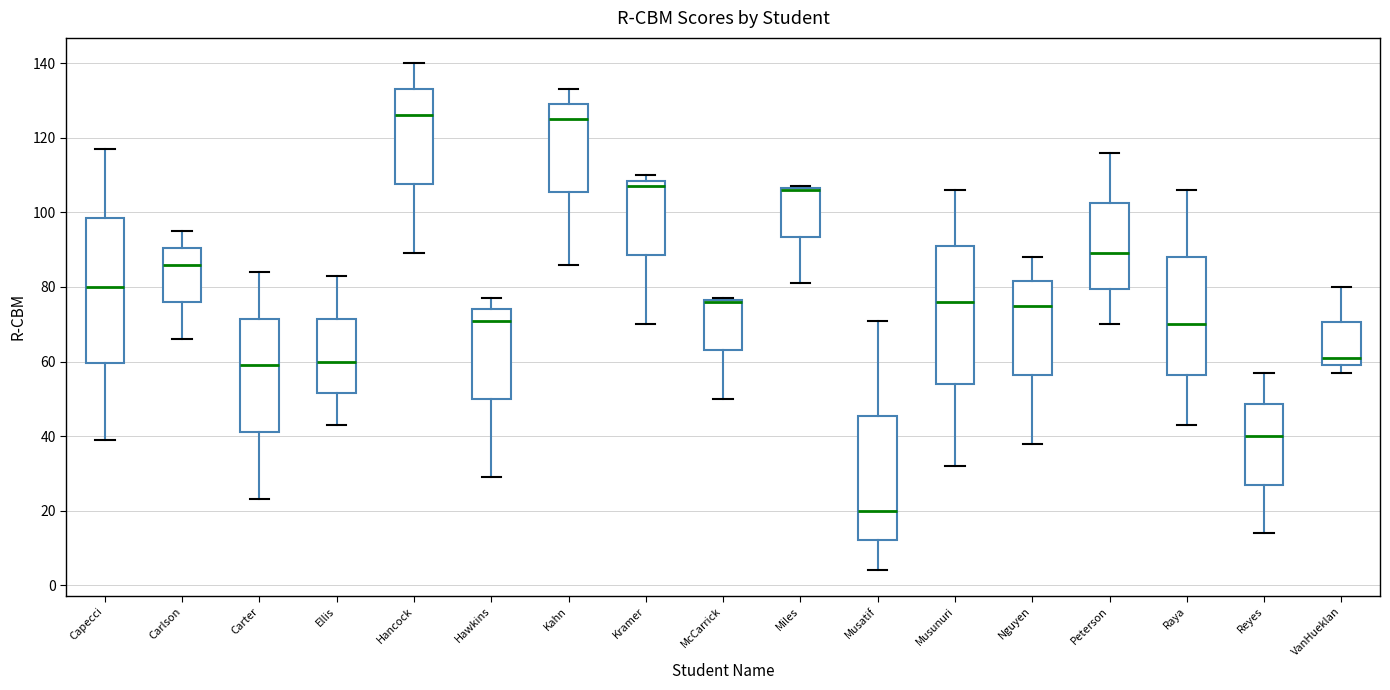

Where does the median line of the box for Peterson sit on the y-axis? The values are not printed on the chart, so give them approximately, as read against the axis.

90